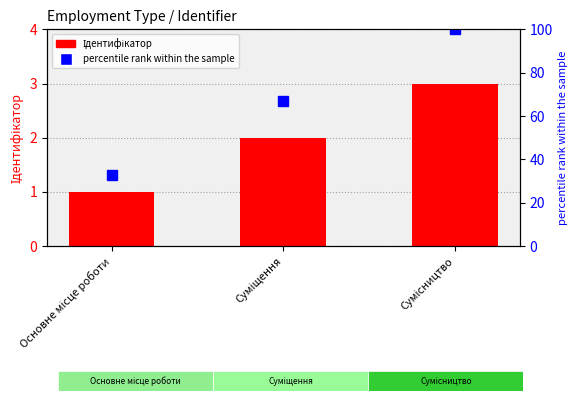

Reading left to right, what are all the values shown in this chart?

Ідентифікатор: Основне місце роботи=1	Суміщення=2	Сумісництво=3
percentile rank within the sample: Основне місце роботи=33	Суміщення=67	Сумісництво=100